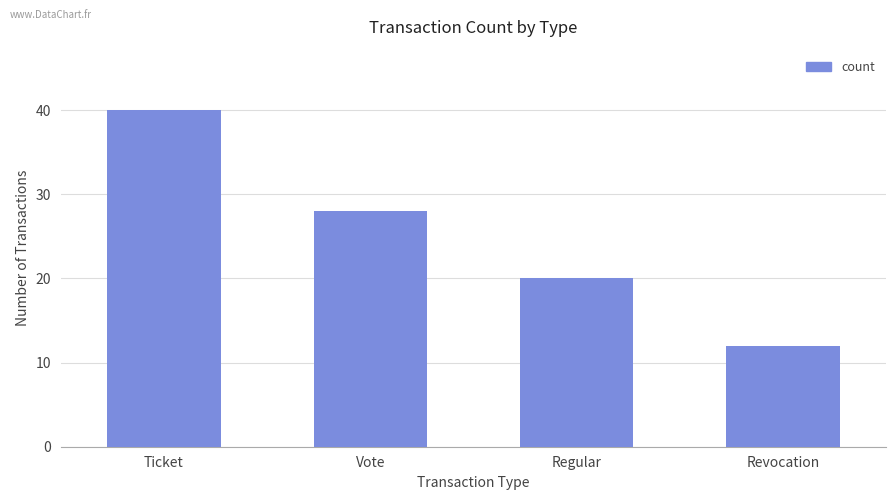

Rank the categories by value from lowest to highest.

Revocation, Regular, Vote, Ticket